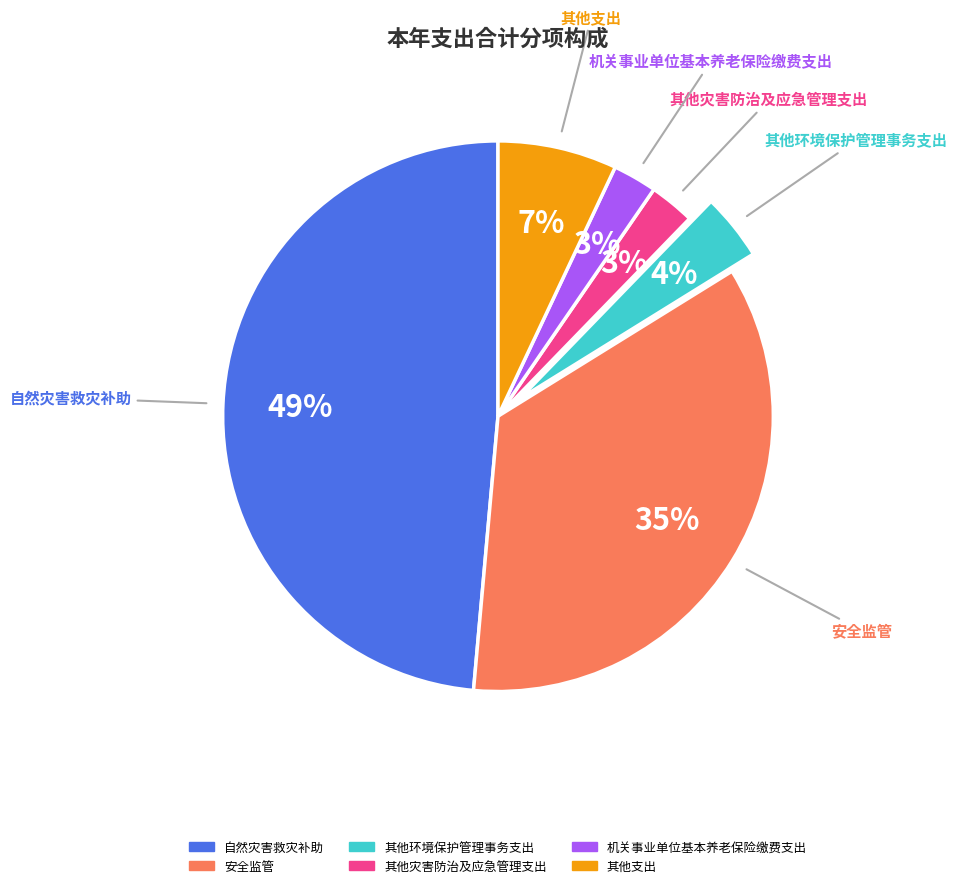

To the nearest percent, what is the difference between the largest and smallest slice percentages?

46%